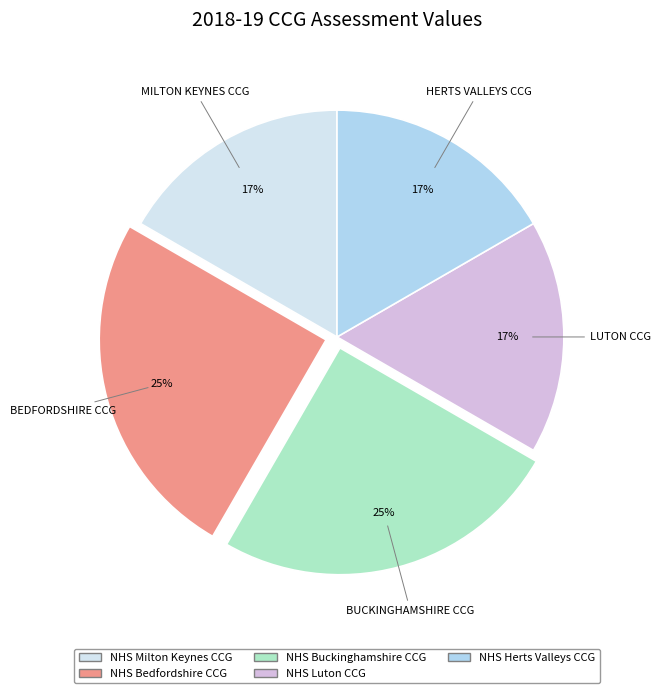

What is the ratio of the value at NHS Herts Valleys CCG to the value at NHS Luton CCG?

1.0